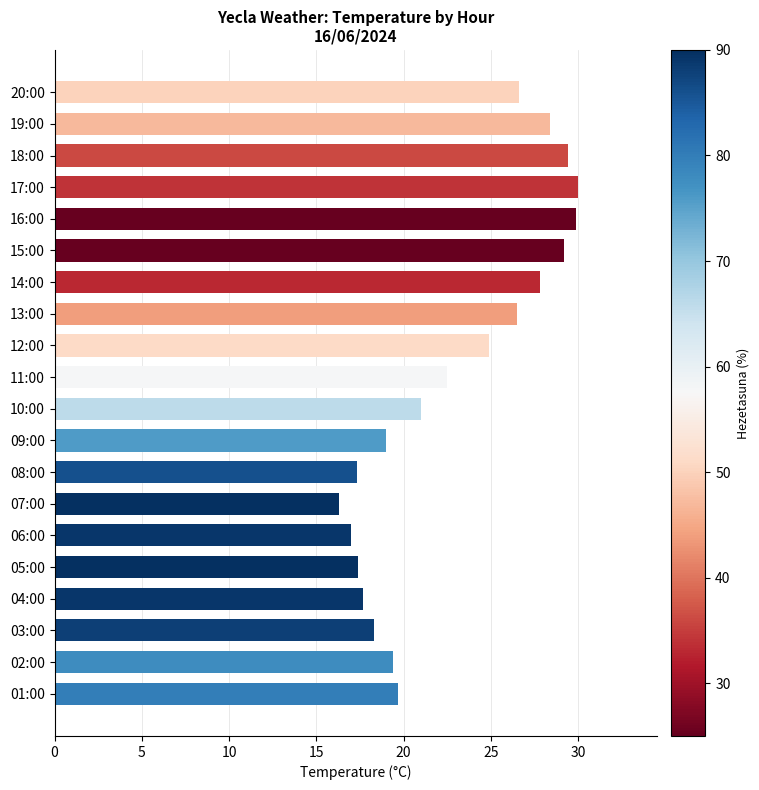

At which label is the value closest to 23?

11:00